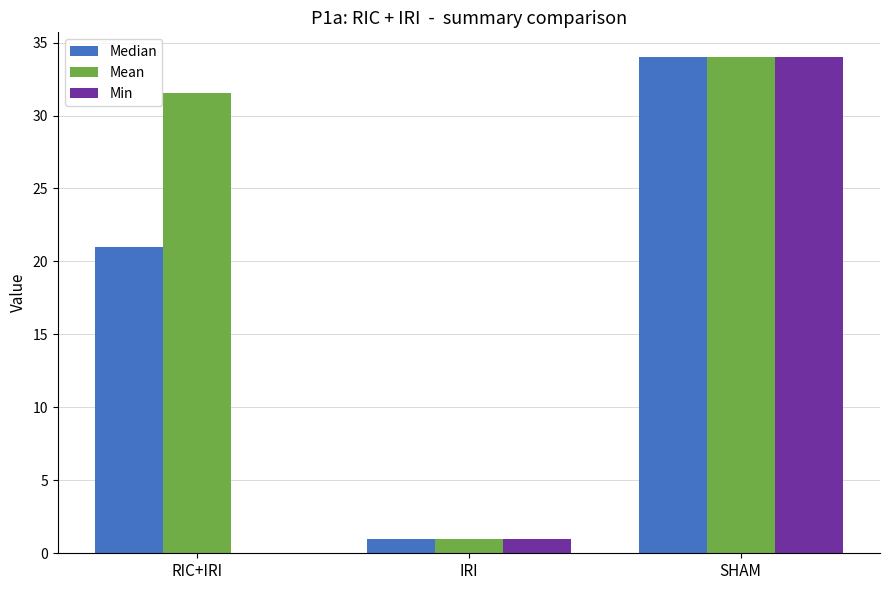

The value of Min at RIC+IRI is -22.9. True or false?

False